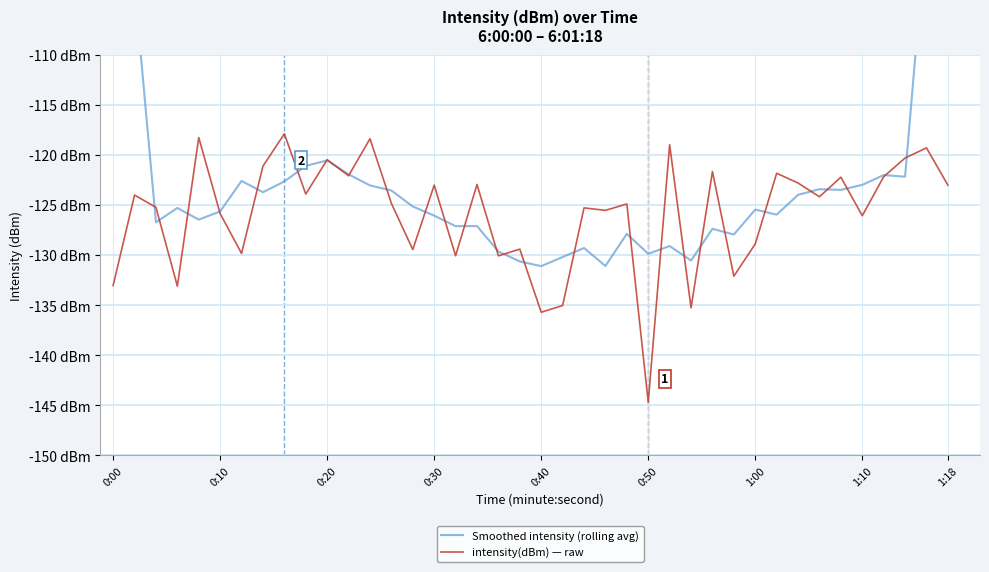

List the series in order of their overall mean, highest first.

Smoothed intensity (rolling avg), intensity(dBm) — raw